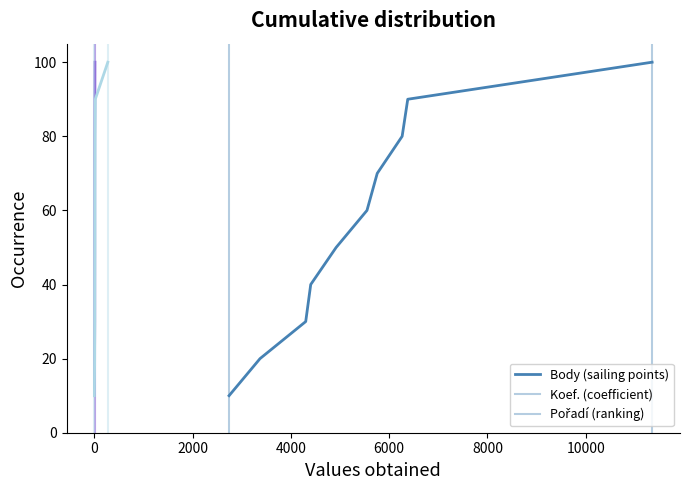

Reading right to left, extract all data points from this chart.

Body: 100	90	80	70	60	50	40	30	20	10
Koef.: 100	90	80	70	60	50	40	30	20	10
Pořadí: 100	90	80	70	60	50	40	30	20	10